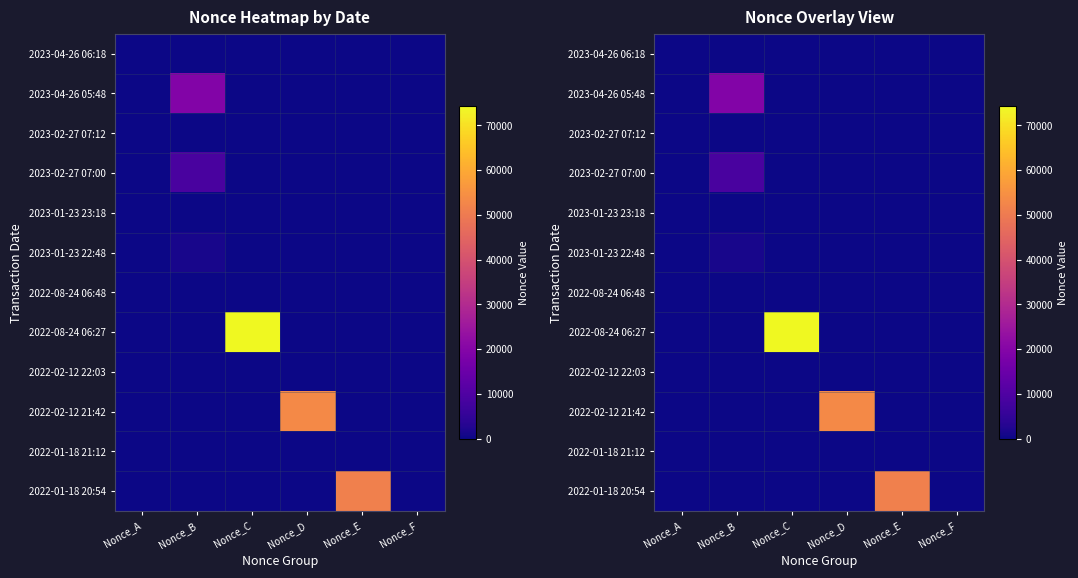

Is it true that 2023-01-23 22:48 equals 1258 at Nonce_B?

True